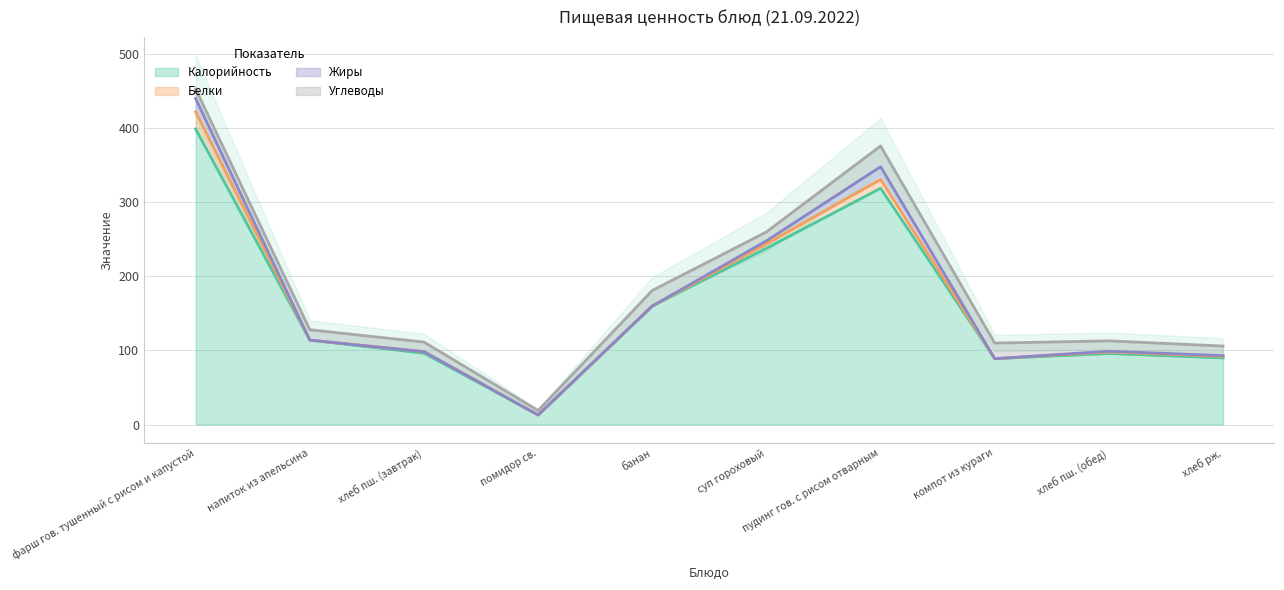

Is the value of Калорийность at помидор св. greater than the value of Углеводы at помидор св.?

Yes